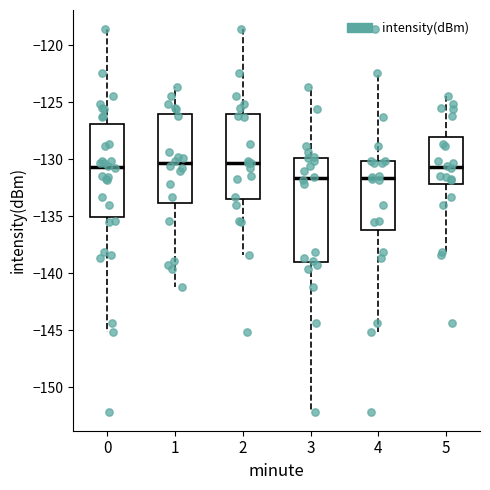

Reading left to right, read every box against the y-axis: the position of its median line, the range the box covers, and the ends of its whiskers. The values are not printed on the chart, so give them approximately, as read against the axis.

0: median -130.5, box -135.0 to -127.0, whiskers -145.0 to -118.5
1: median -130.5, box -134.0 to -126.0, whiskers -141.0 to -123.5
2: median -130.5, box -133.5 to -126.0, whiskers -138.5 to -118.5
3: median -131.5, box -139.0 to -130.0, whiskers -152.0 to -123.5
4: median -131.5, box -136.0 to -130.0, whiskers -145.0 to -122.5
5: median -130.5, box -132.0 to -128.0, whiskers -138.0 to -124.5